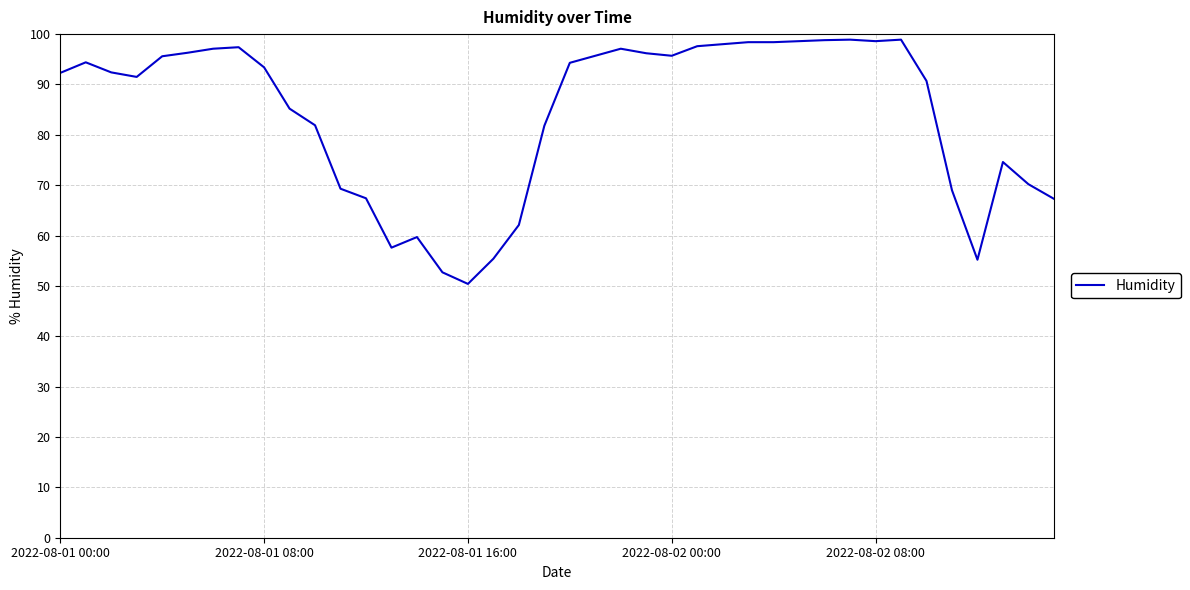

What is the smallest value displayed?

50.4